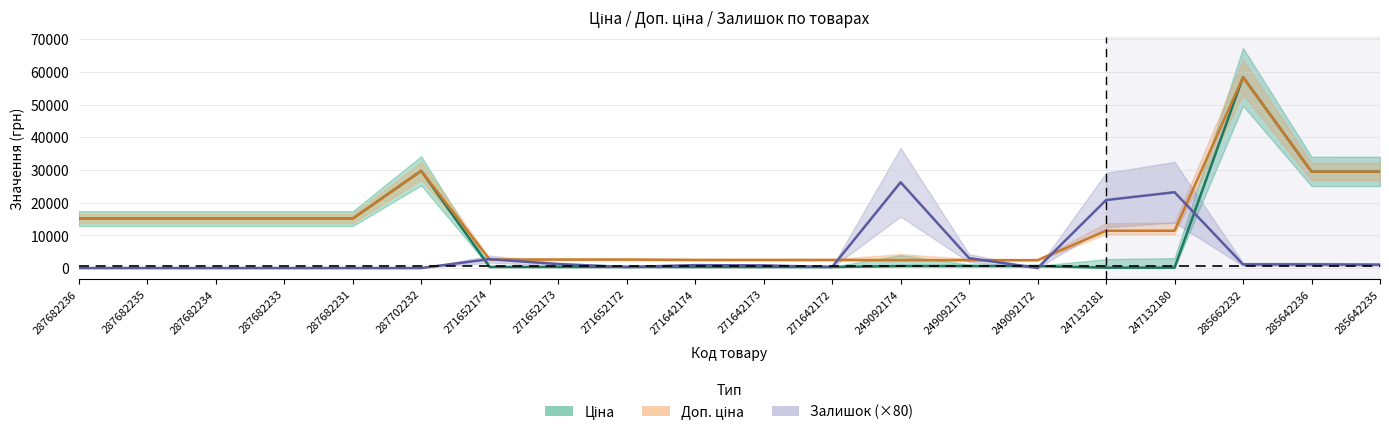

True or false: Ціна and Доп. ціна intersect in this chart.

False